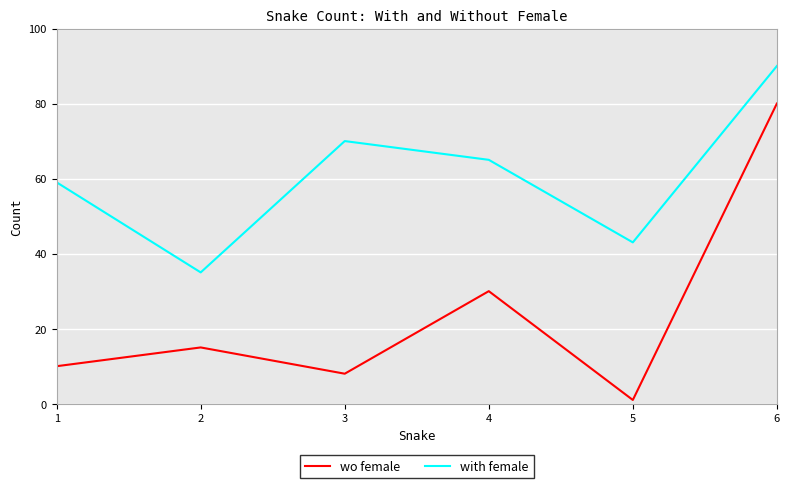

True or false: wo female has a value of 52 at 4.

False